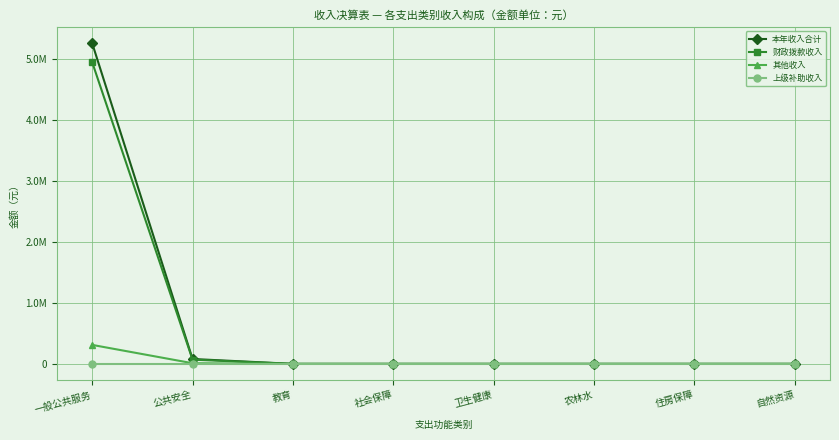

True or false: 上级补助收入 and 财政拨款收入 cross at least once.

False